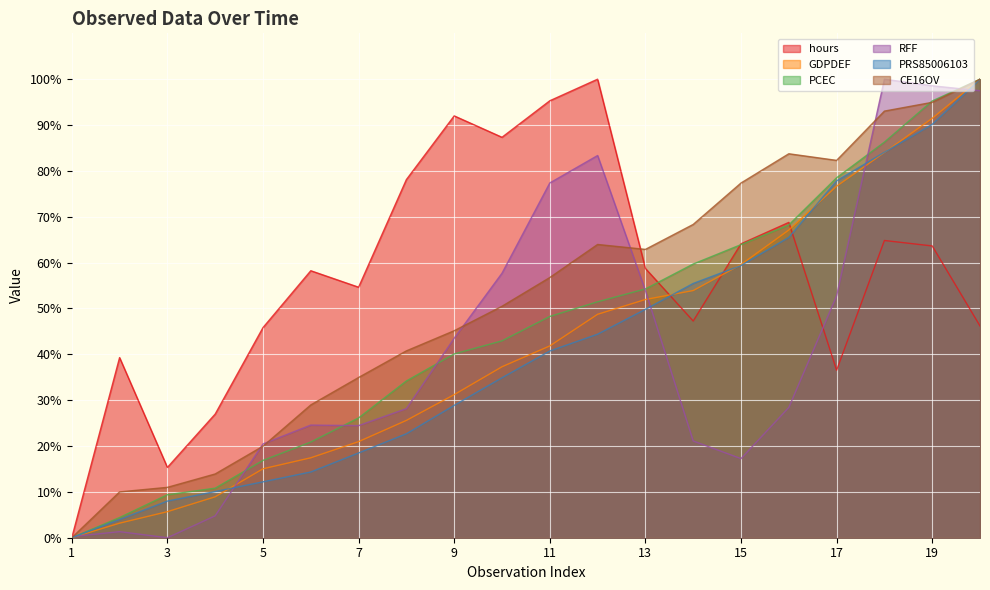

What is the total value across all series at 12?

391.9